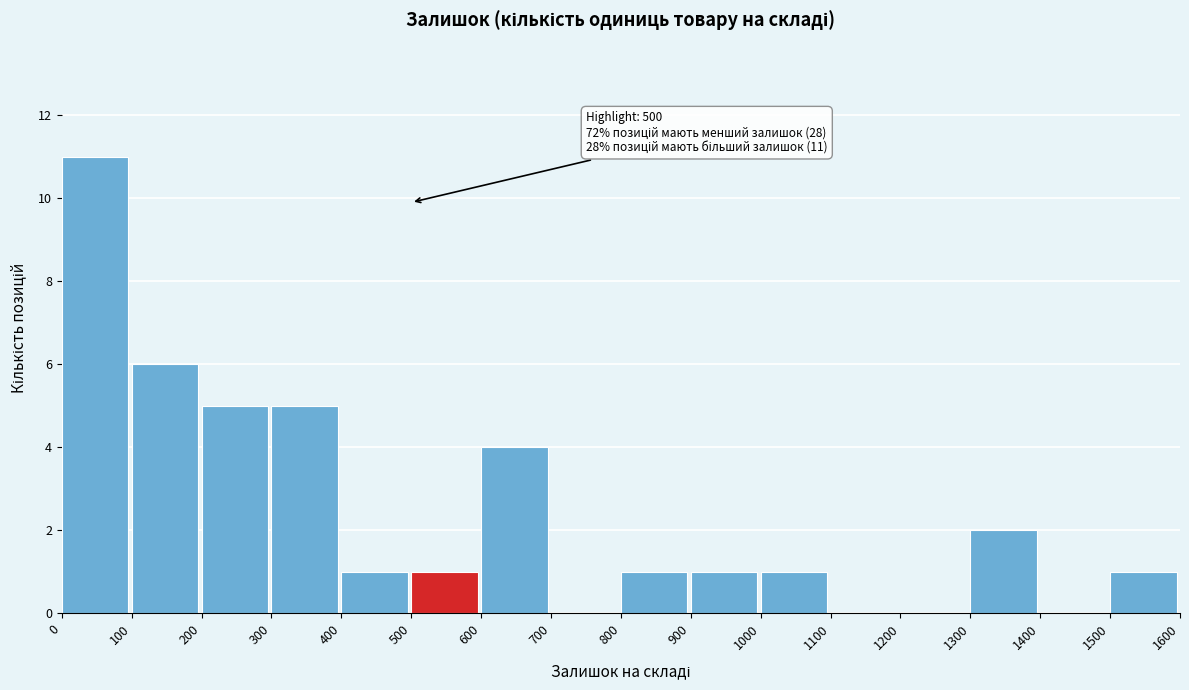

Over which range of the x-axis is the bar tallest?

0 to 100